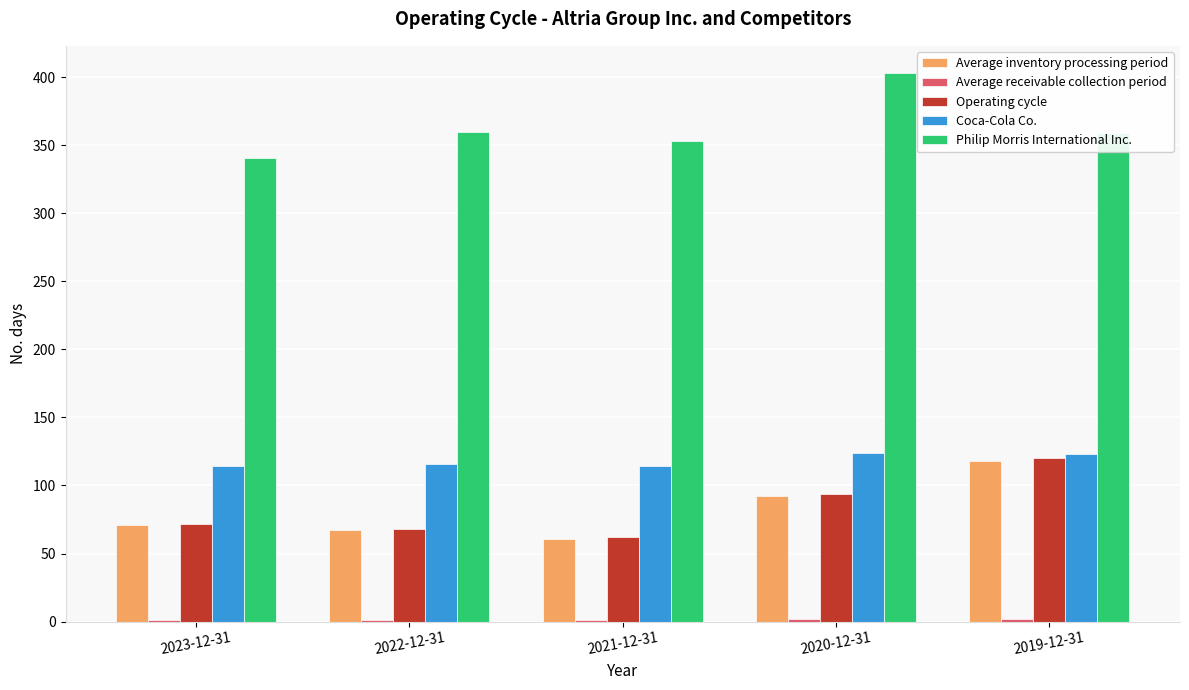

What is the sum of the Operating cycle values at 2021-12-31 and 2019-12-31?

182